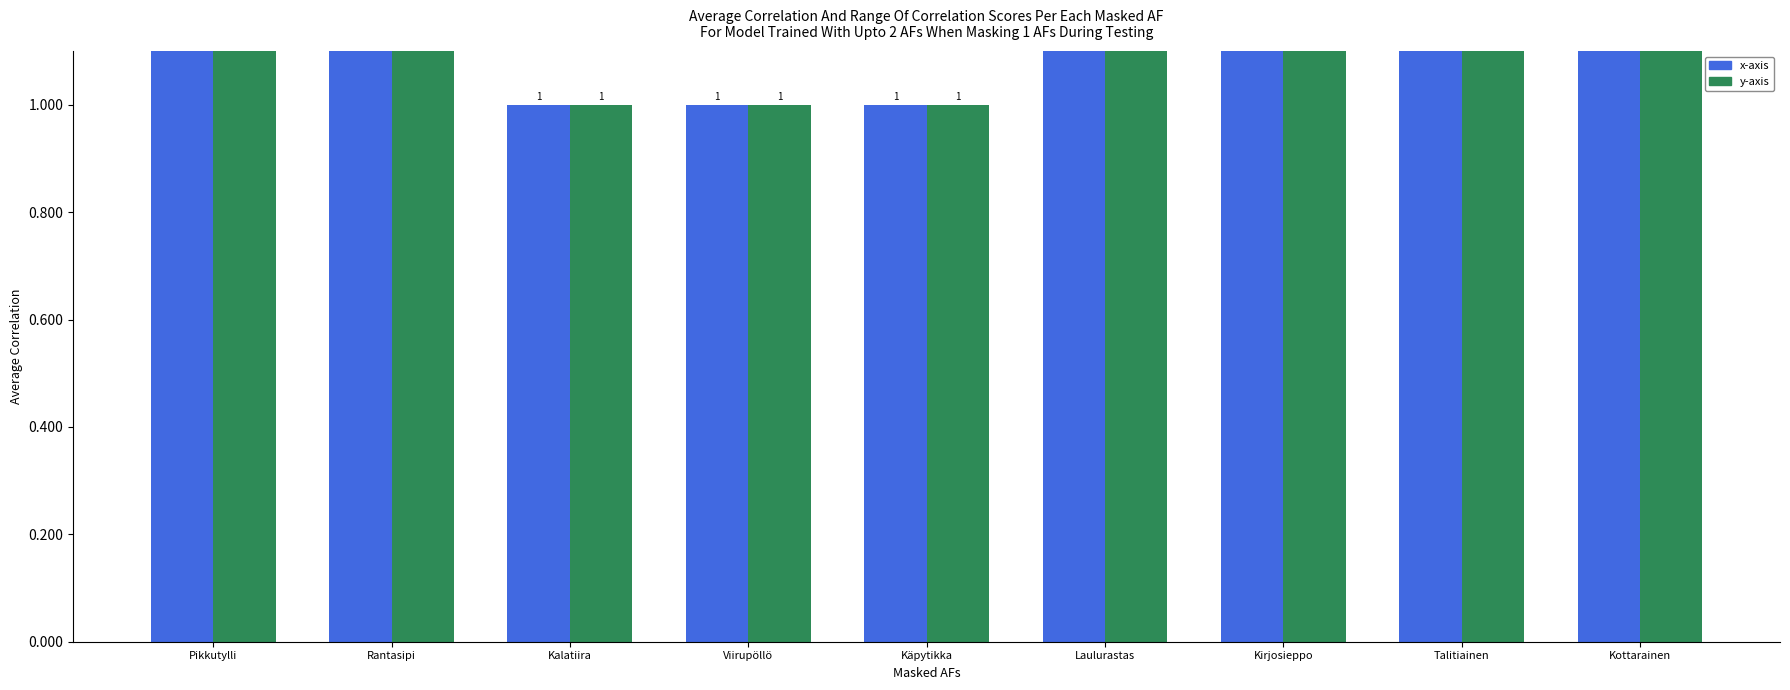

What is the label of the 7th bar from the right?

Kalatiira